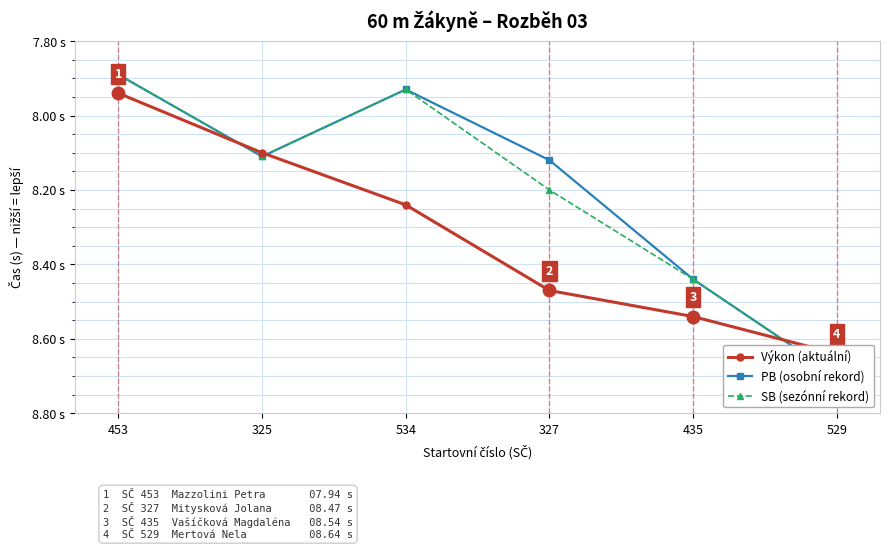

True or false: Výkon (aktuální) and SB (sezónní rekord) intersect in this chart.

True